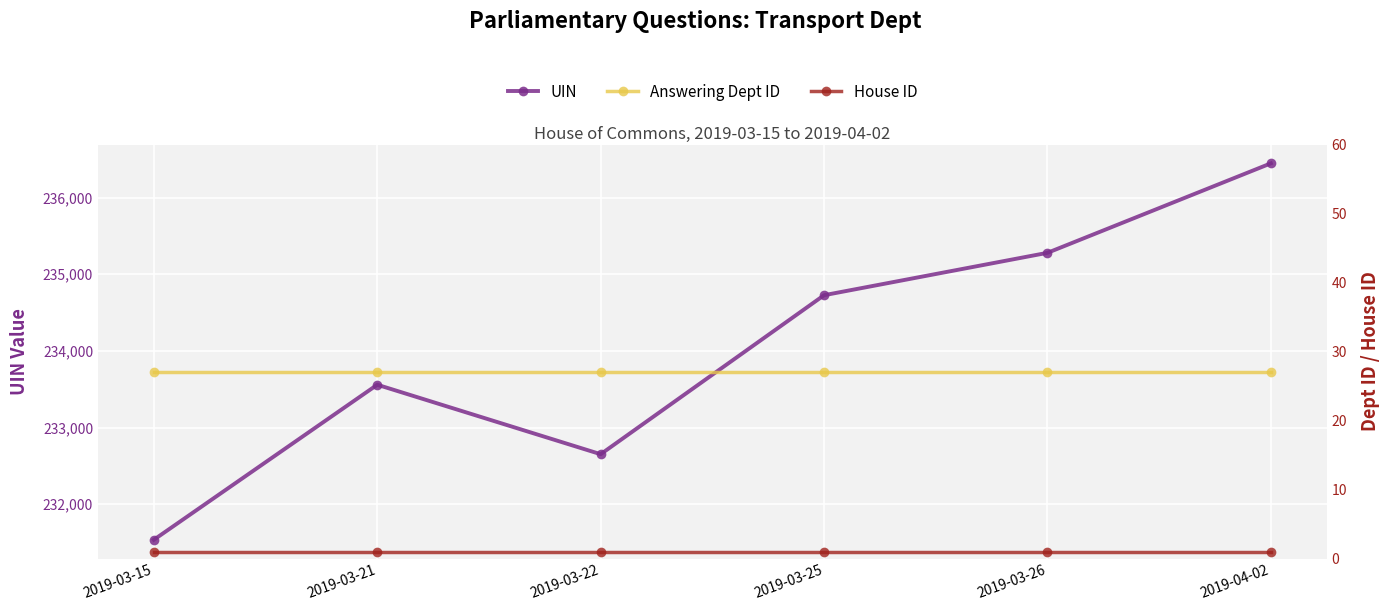

At which label does UIN reach its peak?

2019-04-02